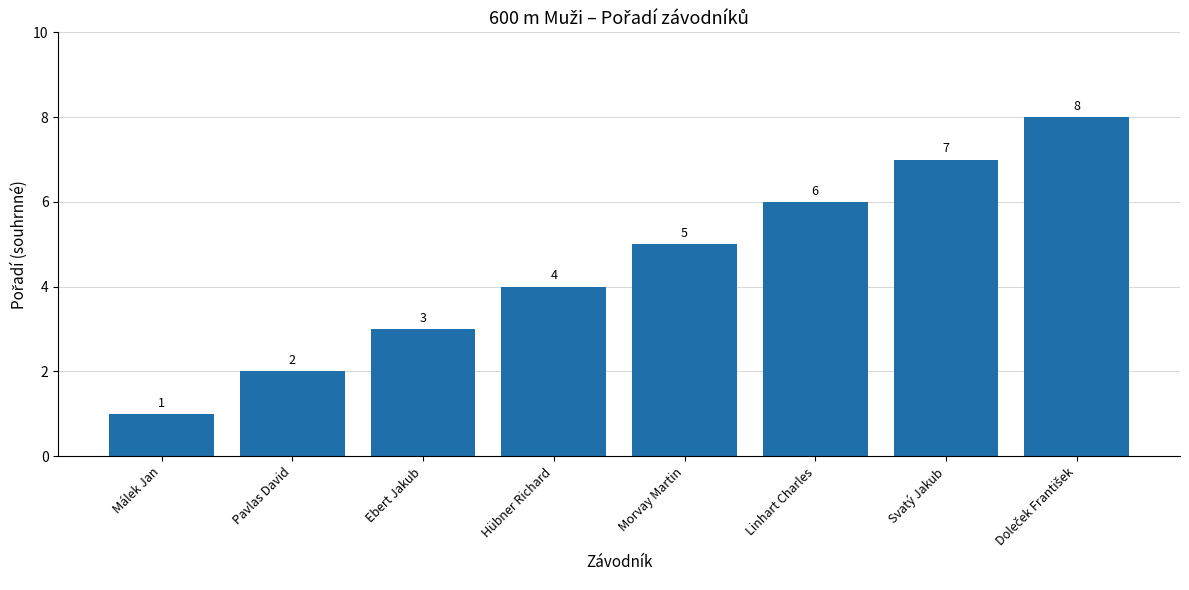

Which has a higher value, Pavlas David or Hübner Richard?

Hübner Richard